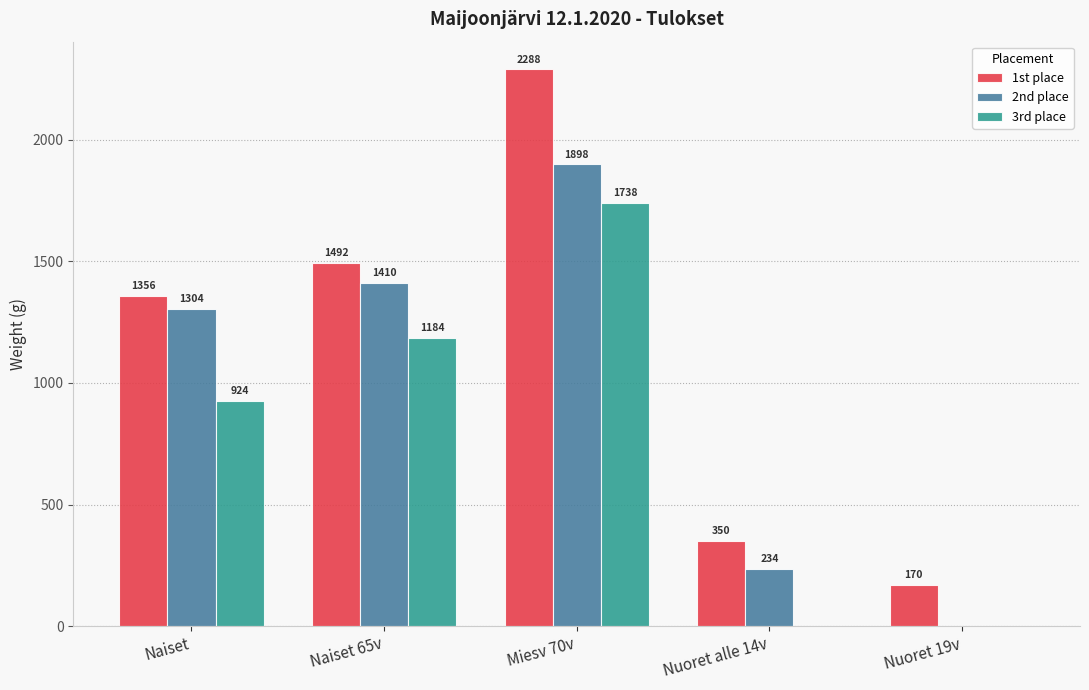

What is the total value across all series at Naiset?

3584